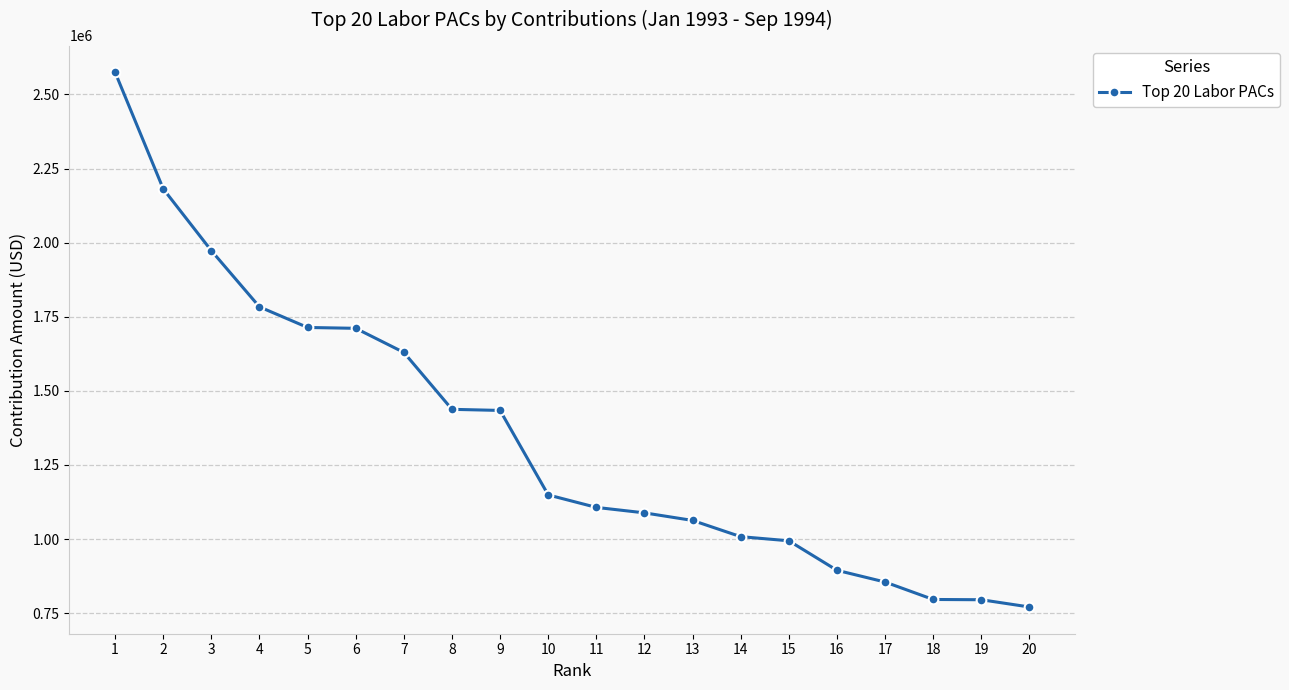

At which label does the data first exceed 1148775?

1